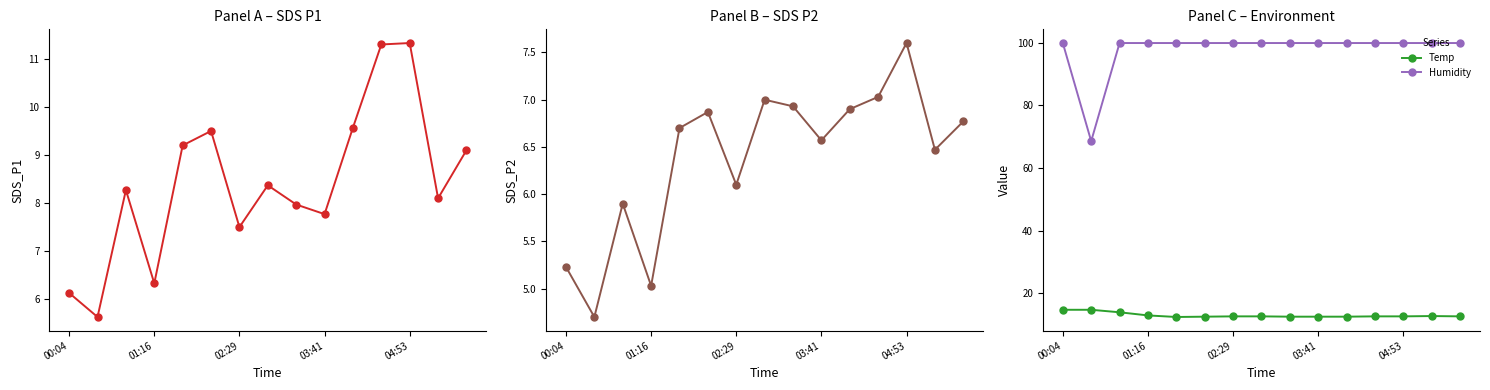

What is the spread (max minus min) of values at 8?

93.0